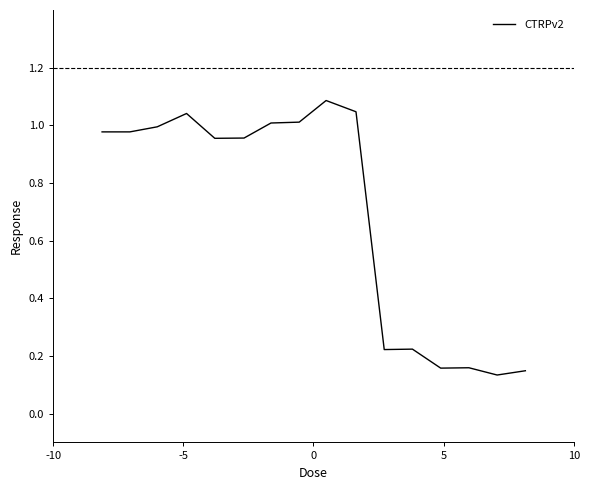

What is the maximum value shown in the chart?

1.1